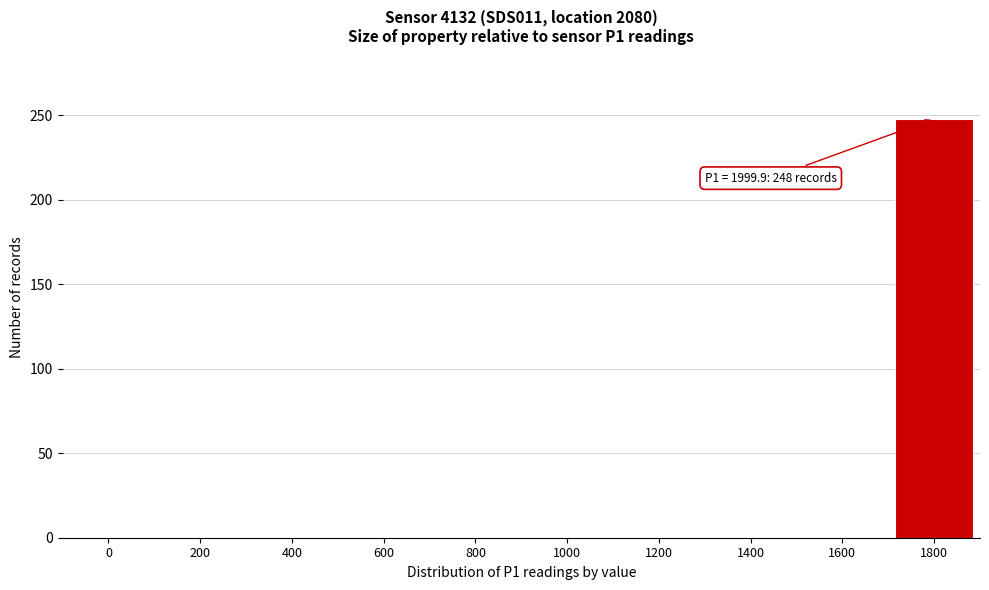

Reading left to right, extract all data points from this chart.

0=0	200=0	400=0	600=0	800=0	1000=0	1200=0	1400=0	1600=0	1800=248